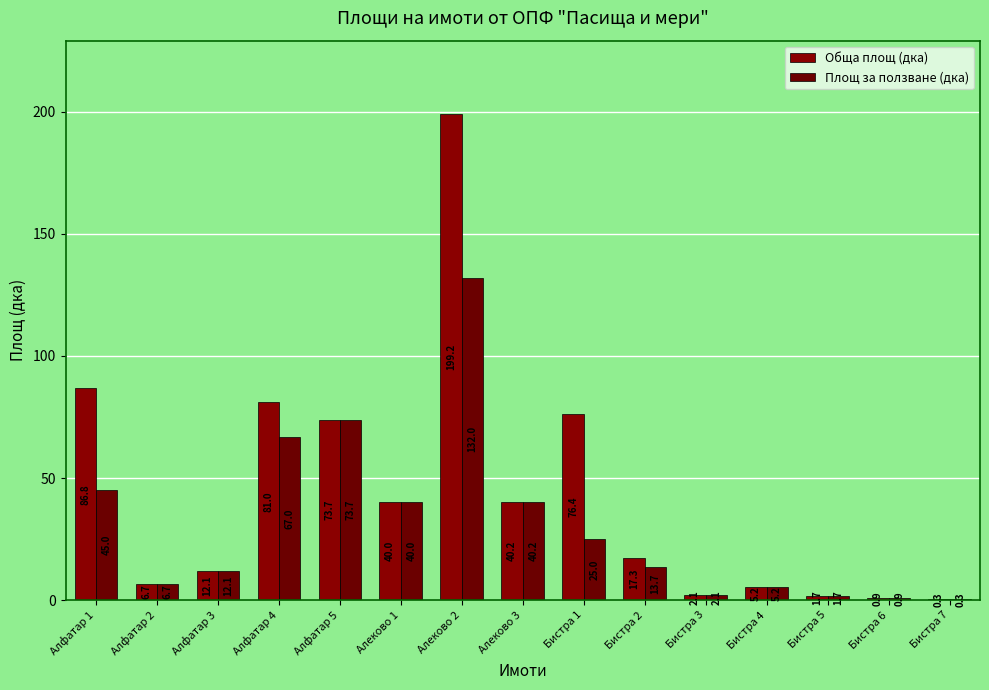

Rank the series by their maximum value, from highest to lowest.

Обща площ (дка), Площ за ползване (дка)